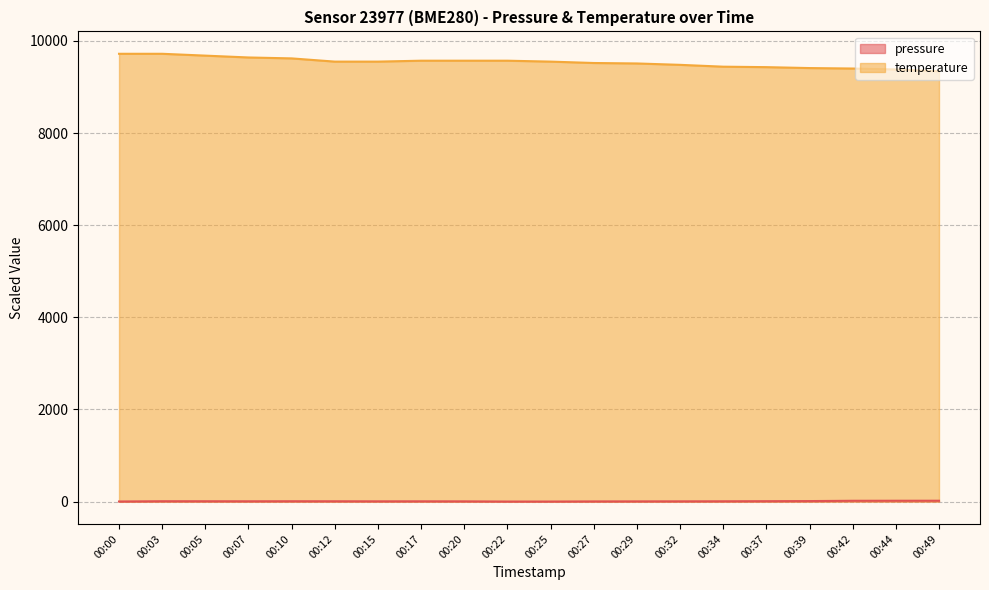

What is the value of the temperature point at the 14th from the left?

9480.0